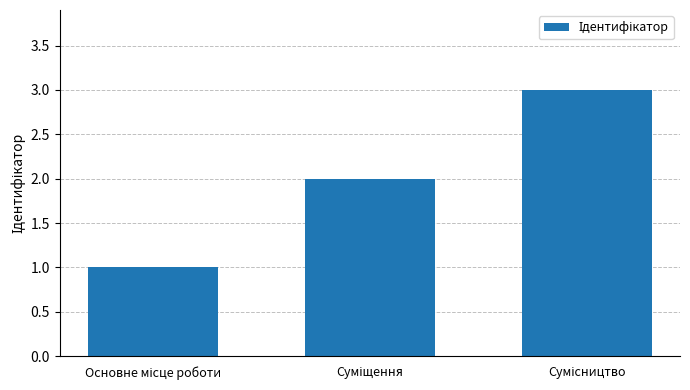

How many bars are there in total?

3